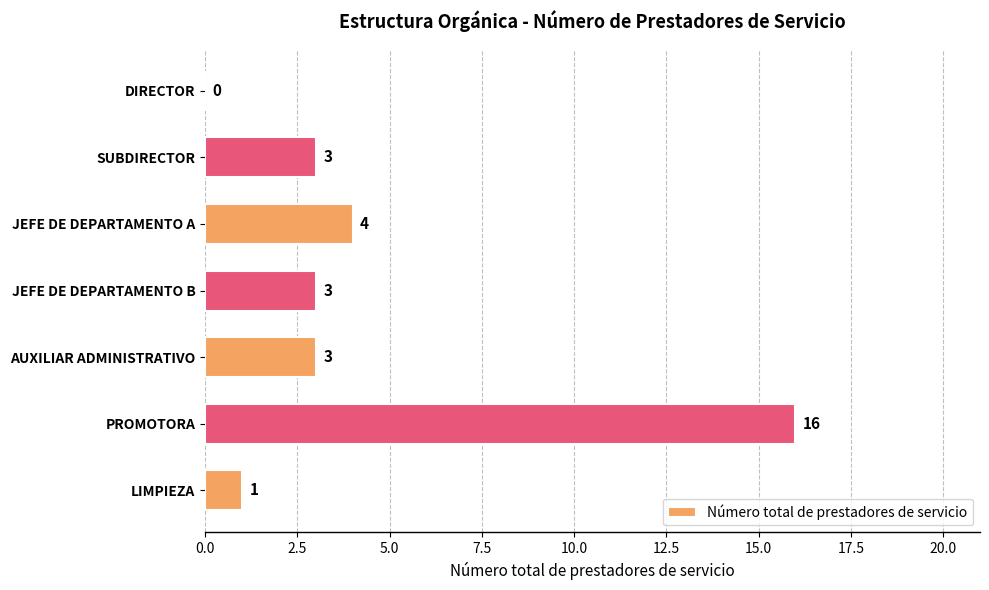

Between LIMPIEZA and DIRECTOR, which is larger?

LIMPIEZA